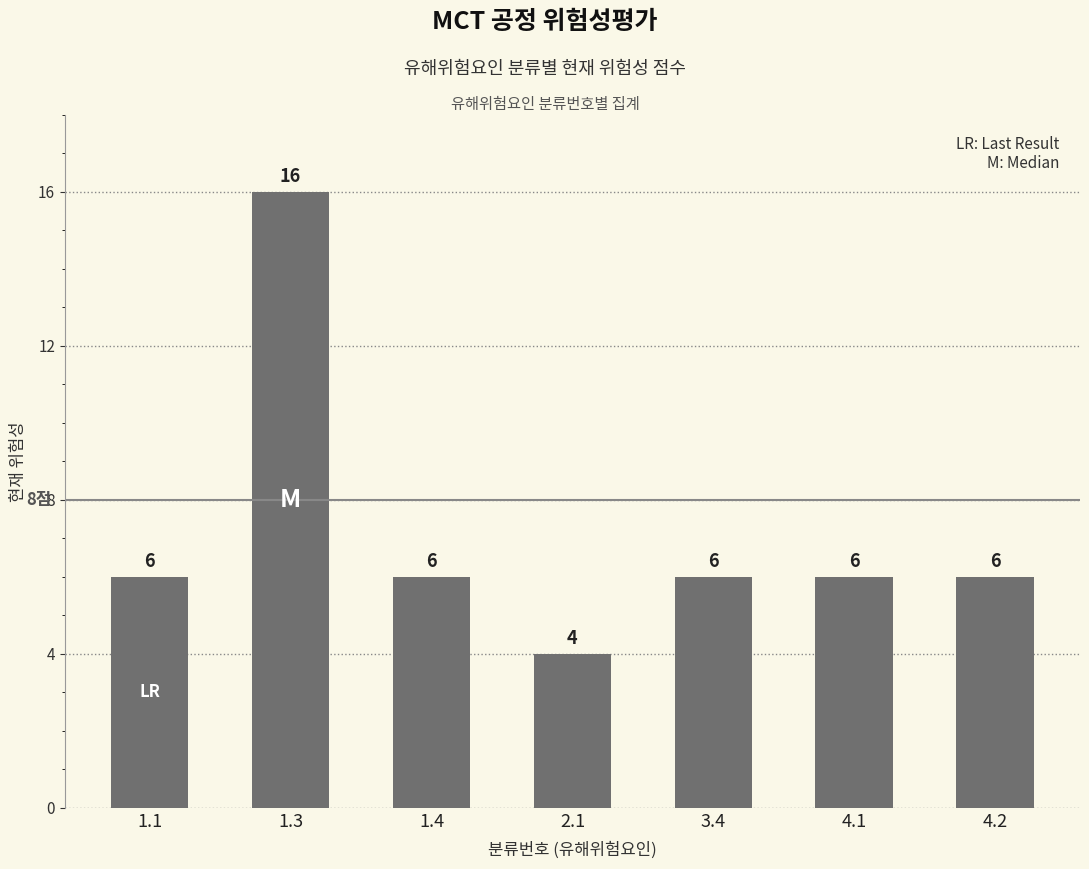

What position from the left is 2.1?

4